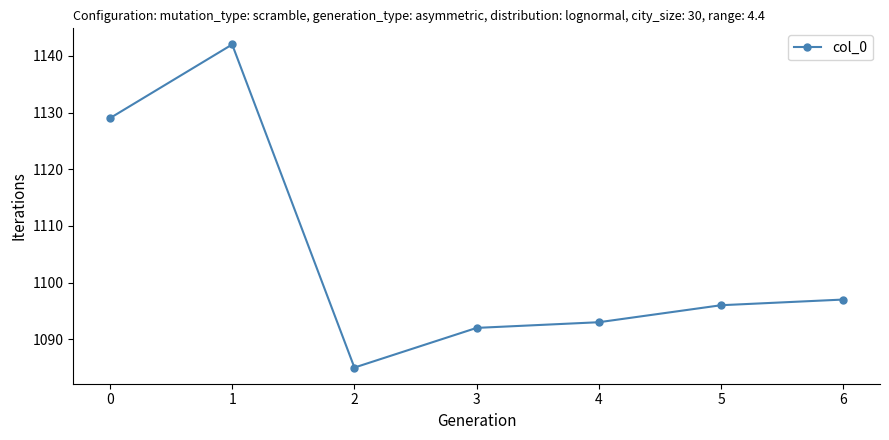

True or false: the data shows 1734 at 4.

False